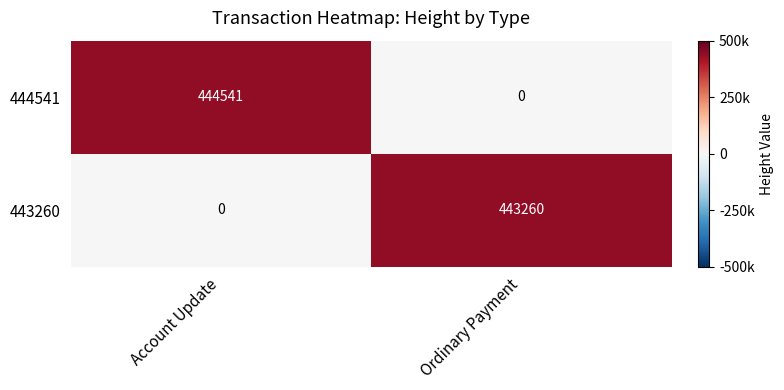

At how many categories does at least one series exceed 139564?

2